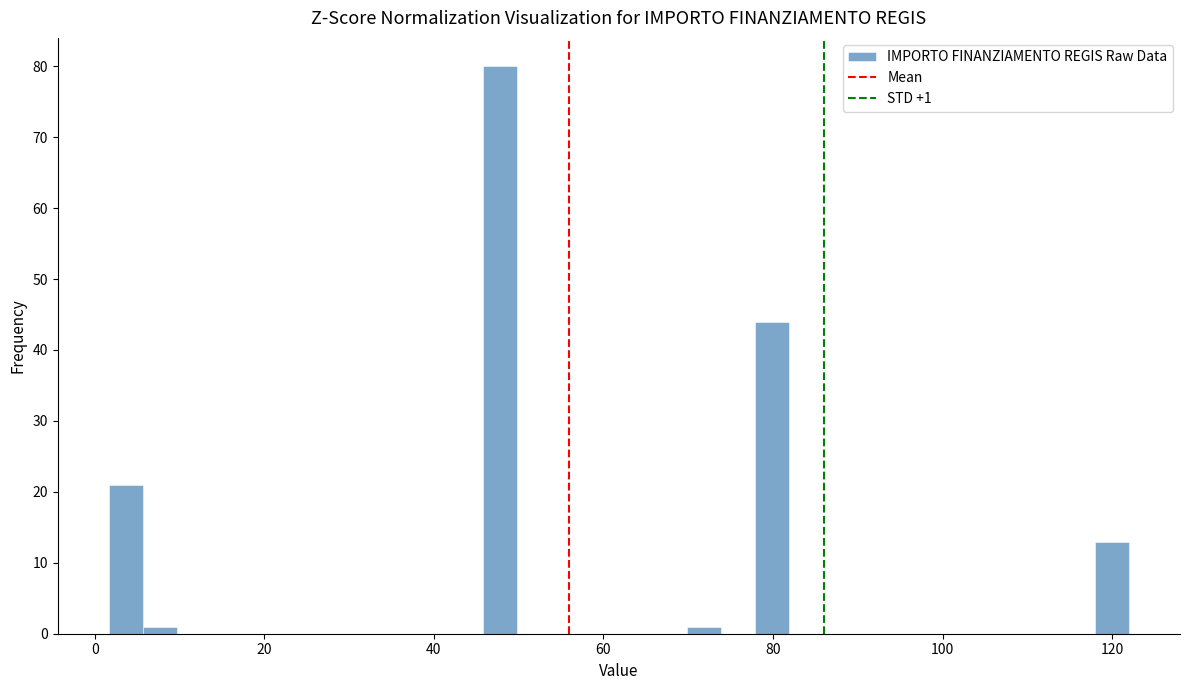

Around what value on the x-axis is the tallest bar? Give the approximate position of its centre, as read against the axis.

48